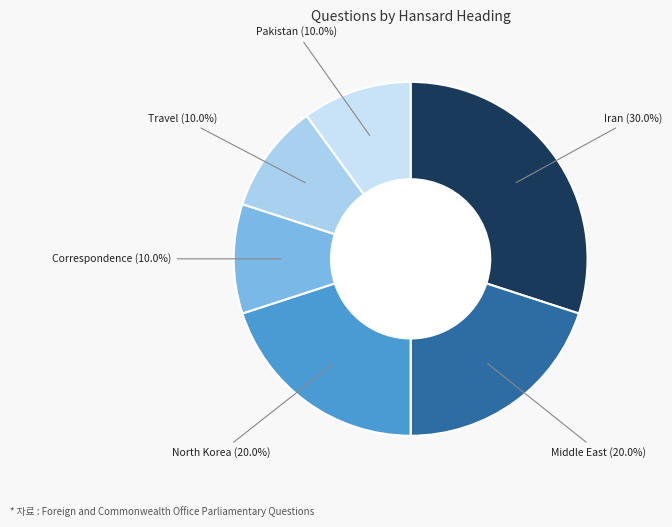

Count the number of slices in the pie.

6